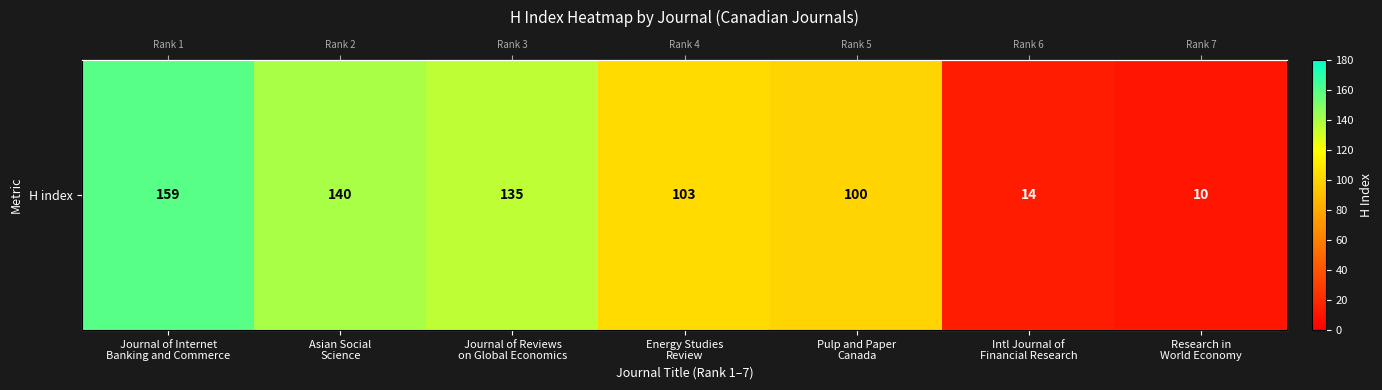

At which label does the data first exceed 103?

Journal of Internet
Banking and Commerce